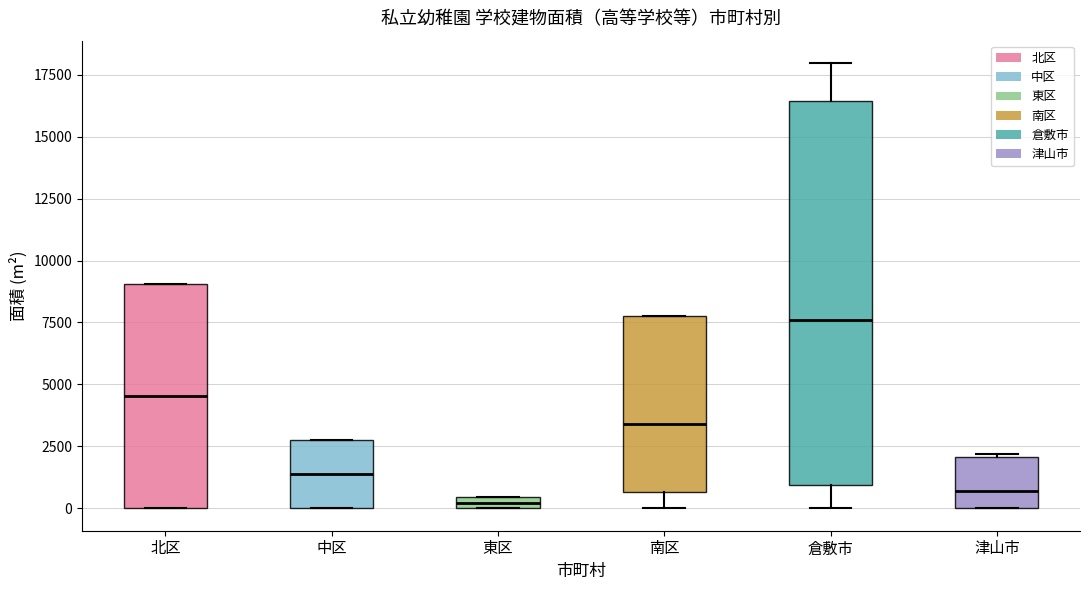

Where does the median line of the box for 中区 sit on the y-axis? The values are not printed on the chart, so give them approximately, as read against the axis.

1500